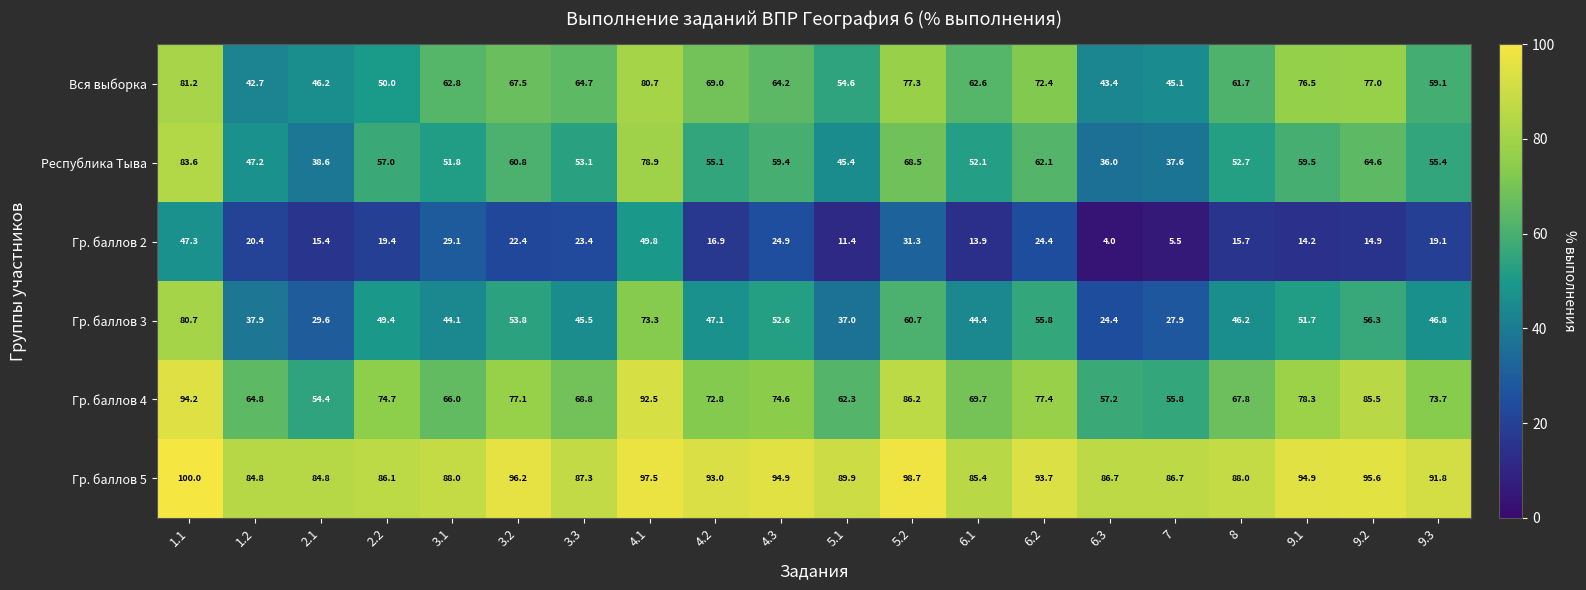

Rank the series by their maximum value, from lowest to highest.

Гр. баллов 2, Гр. баллов 3, Вся выборка, Республика Тыва, Гр. баллов 4, Гр. баллов 5